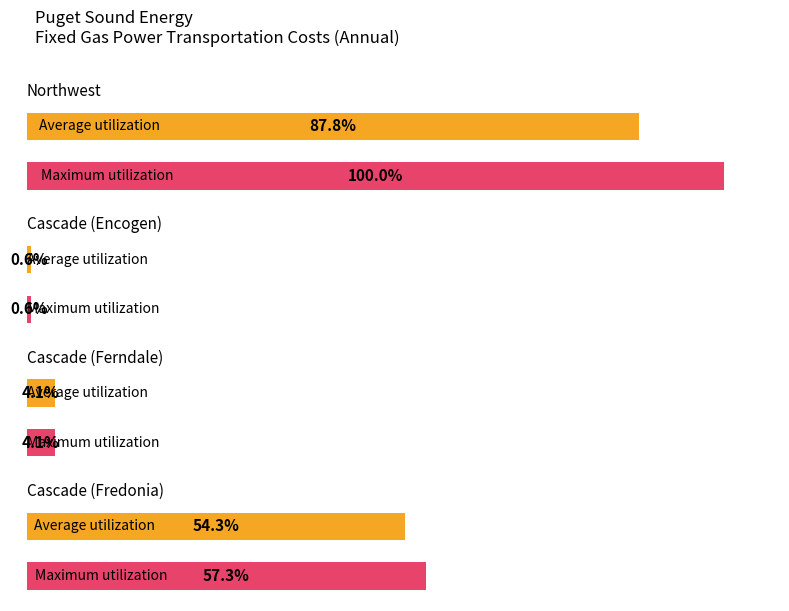

How many series are shown in this chart?

2